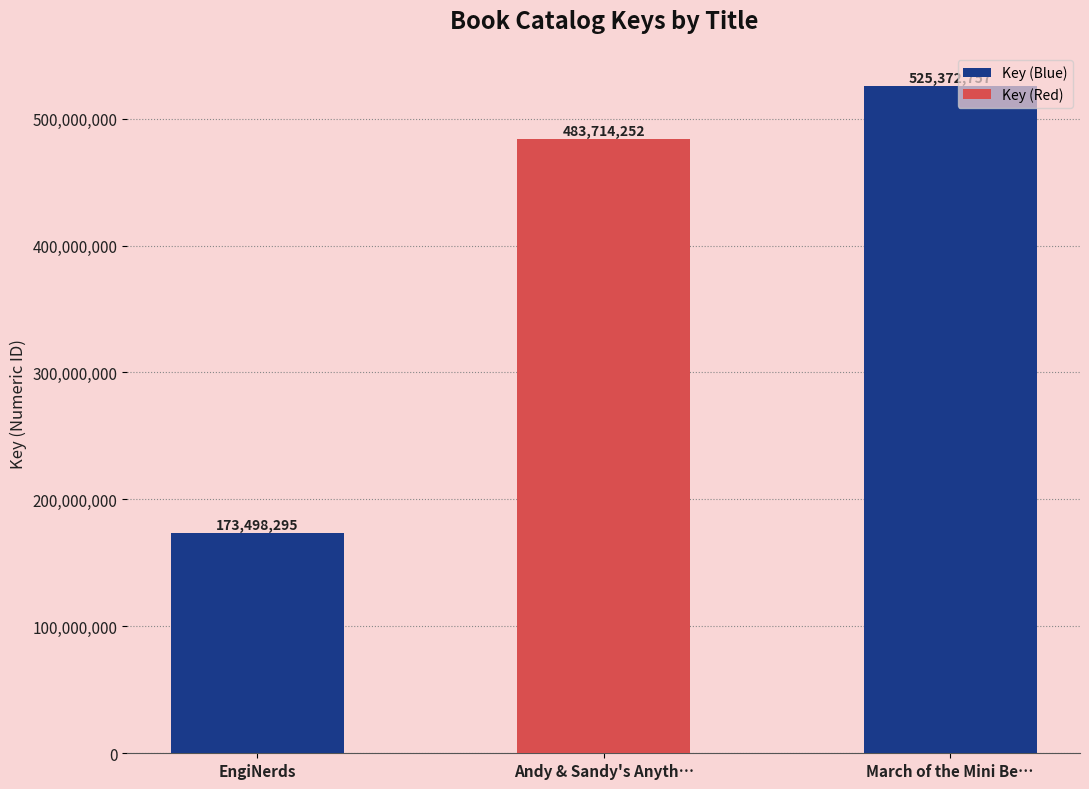

Rank the categories by value from highest to lowest.

March of the Mini Be…, Andy & Sandy's Anyth…, EngiNerds